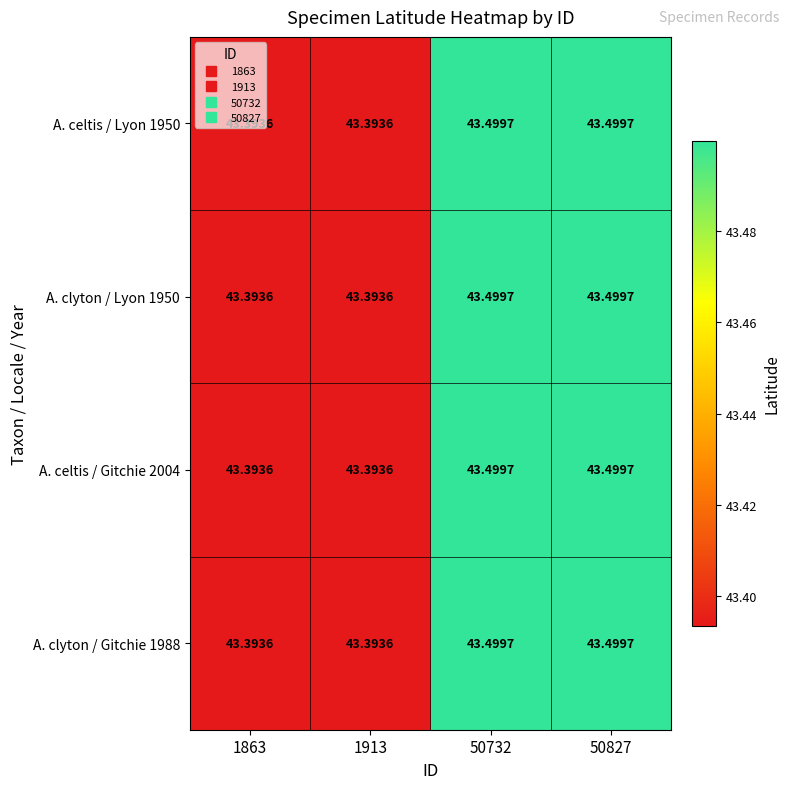

Is the value of A. celtis / Gitchie 2004 at 1863 greater than the value of A. clyton / Lyon 1950 at 50732?

No